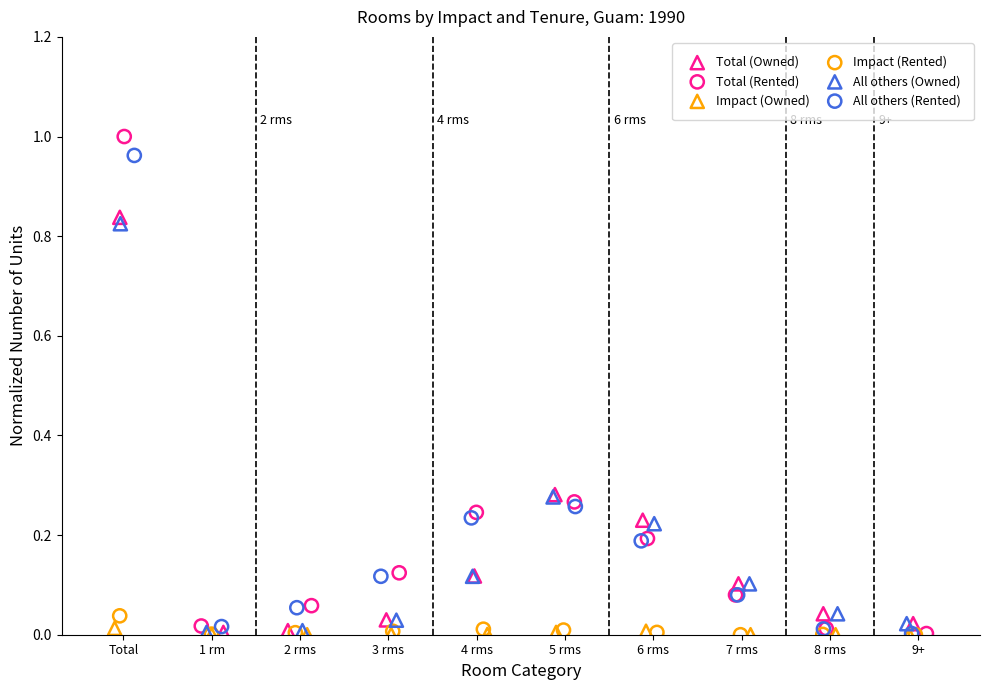

Which series contains the highest Y value?

Total (Rented)